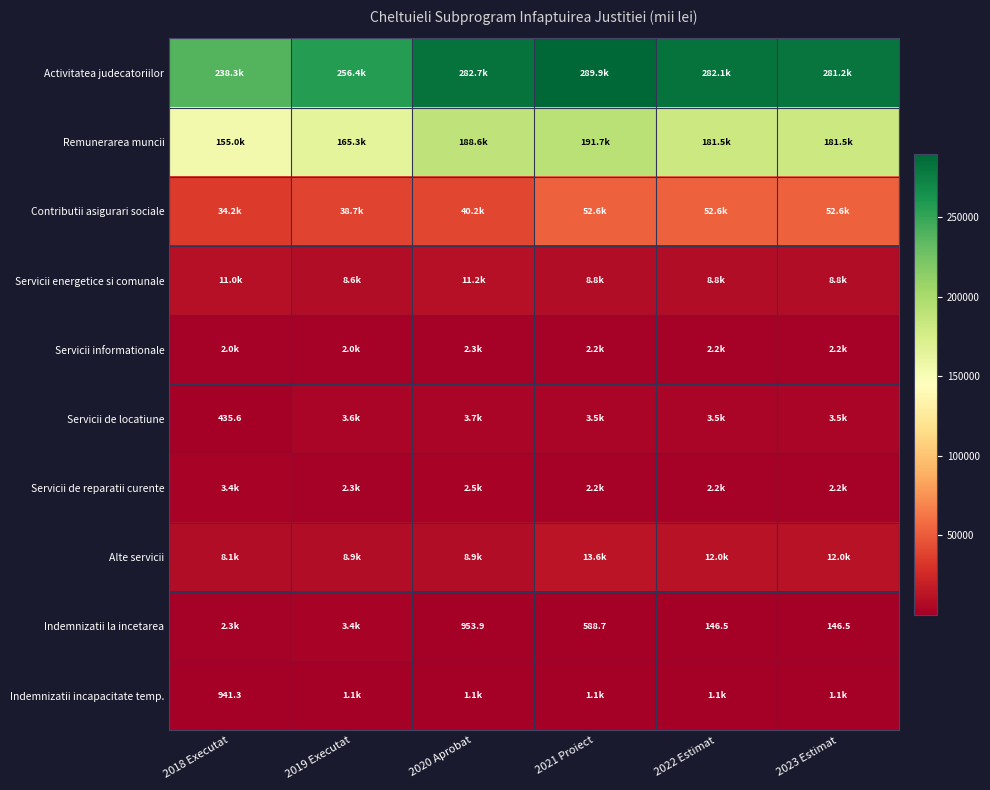

At how many categories does at least one series exceed 234593?

6